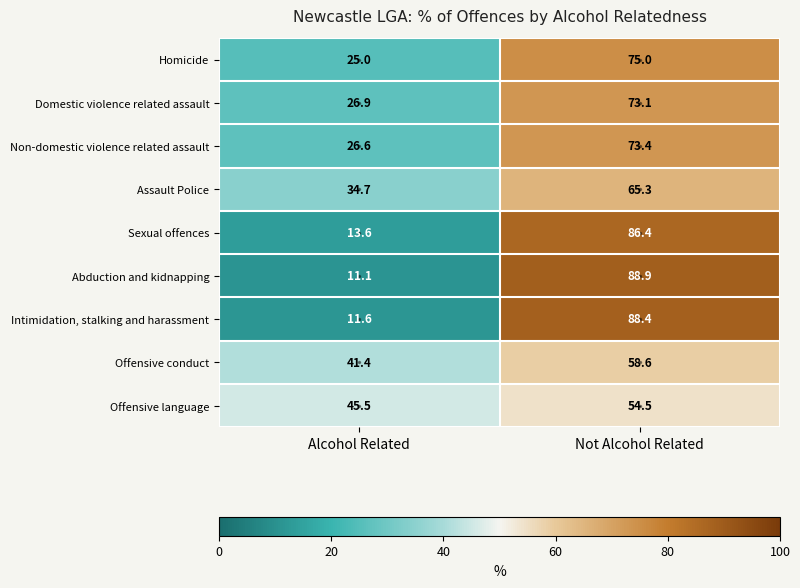

True or false: Non-domestic violence related assault has a value of 73.4 at Not Alcohol Related.

True